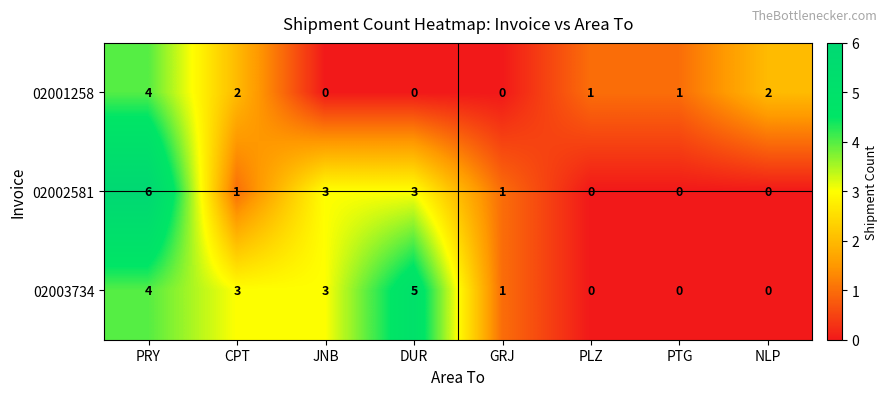

List the series in order of their overall mean, lowest first.

02001258, 02002581, 02003734